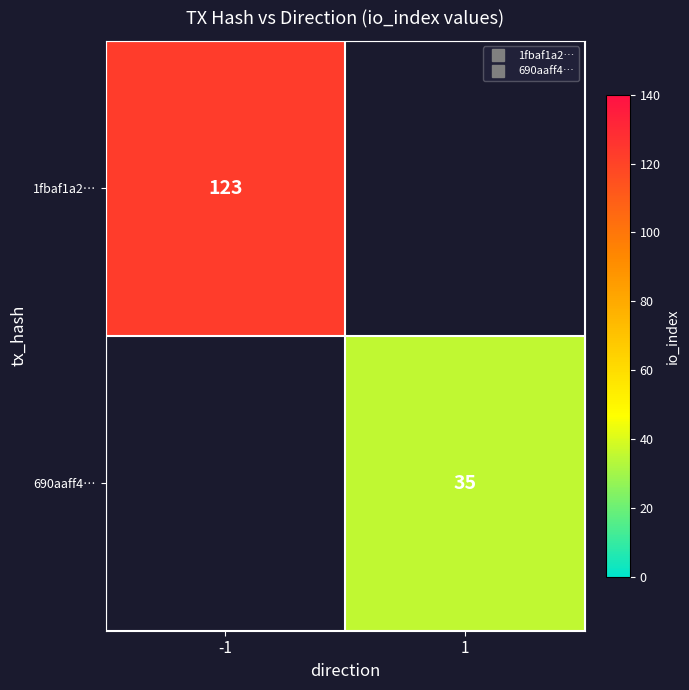

List the series in order of their peak value, highest first.

1fbaf1a2…, 690aaff4…